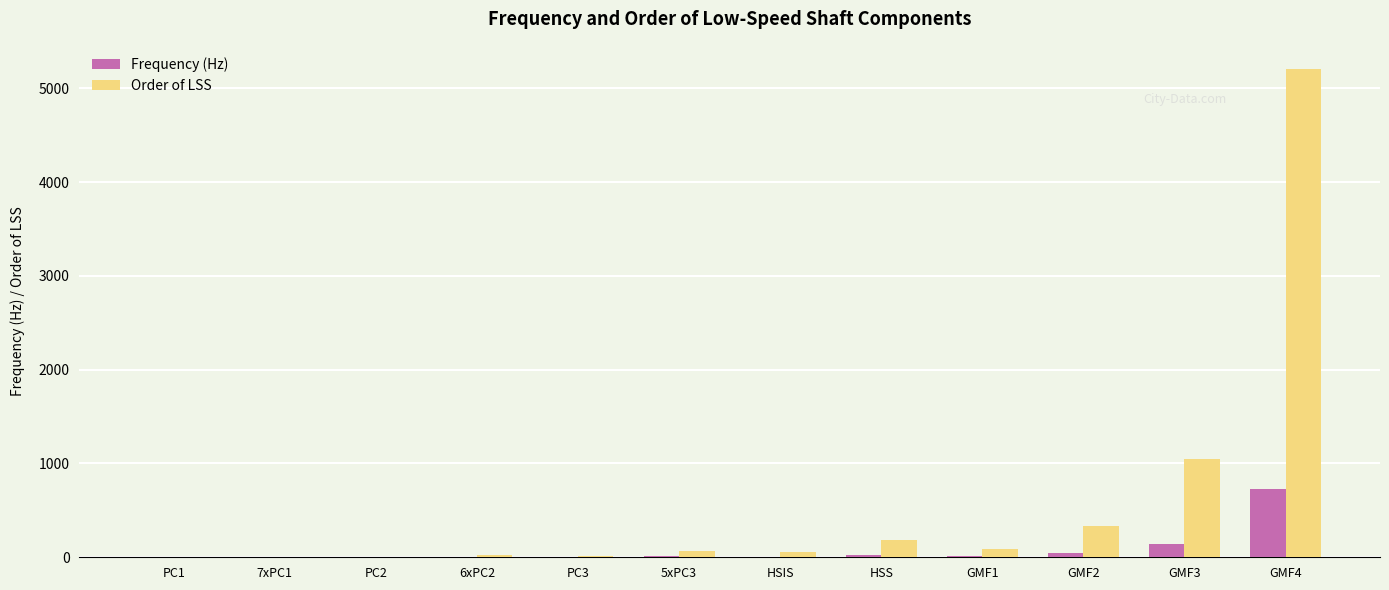

What is the sum of all Order of LSS values?

7011.4